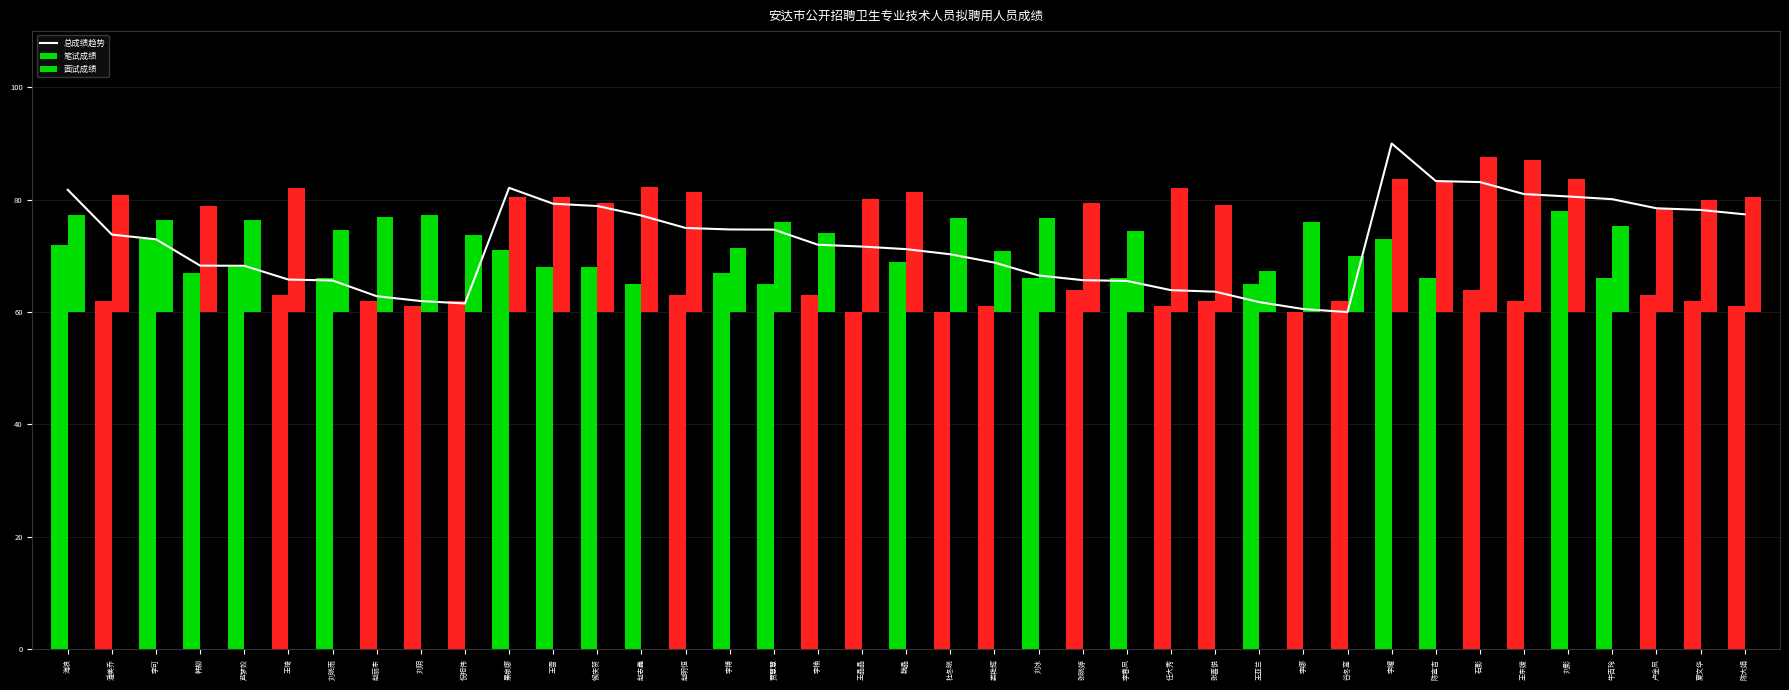

True or false: 笔试成绩 has a value of 42.3 at 赵志鑫.

False